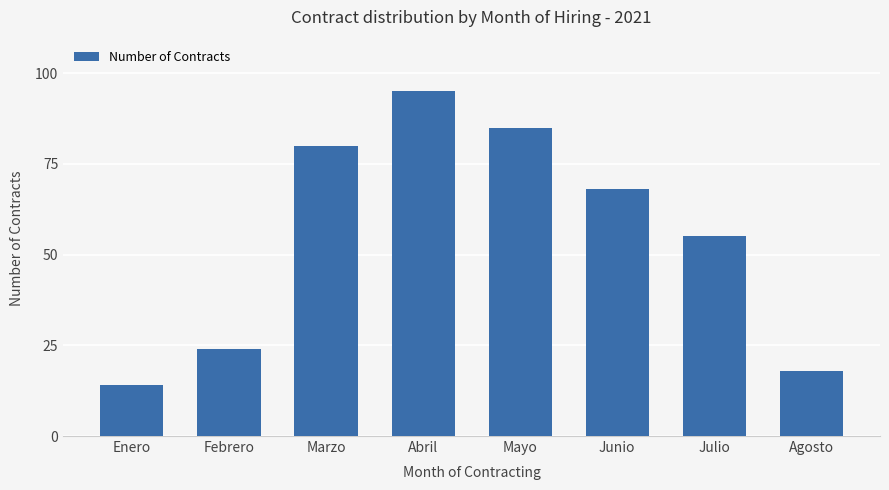

List the labels in order of value, largest first.

Abril, Mayo, Marzo, Junio, Julio, Febrero, Agosto, Enero